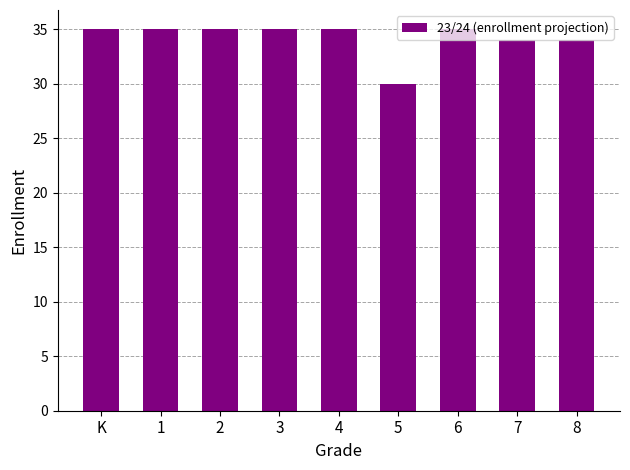

Is it true that the value at 8 is 9?

False